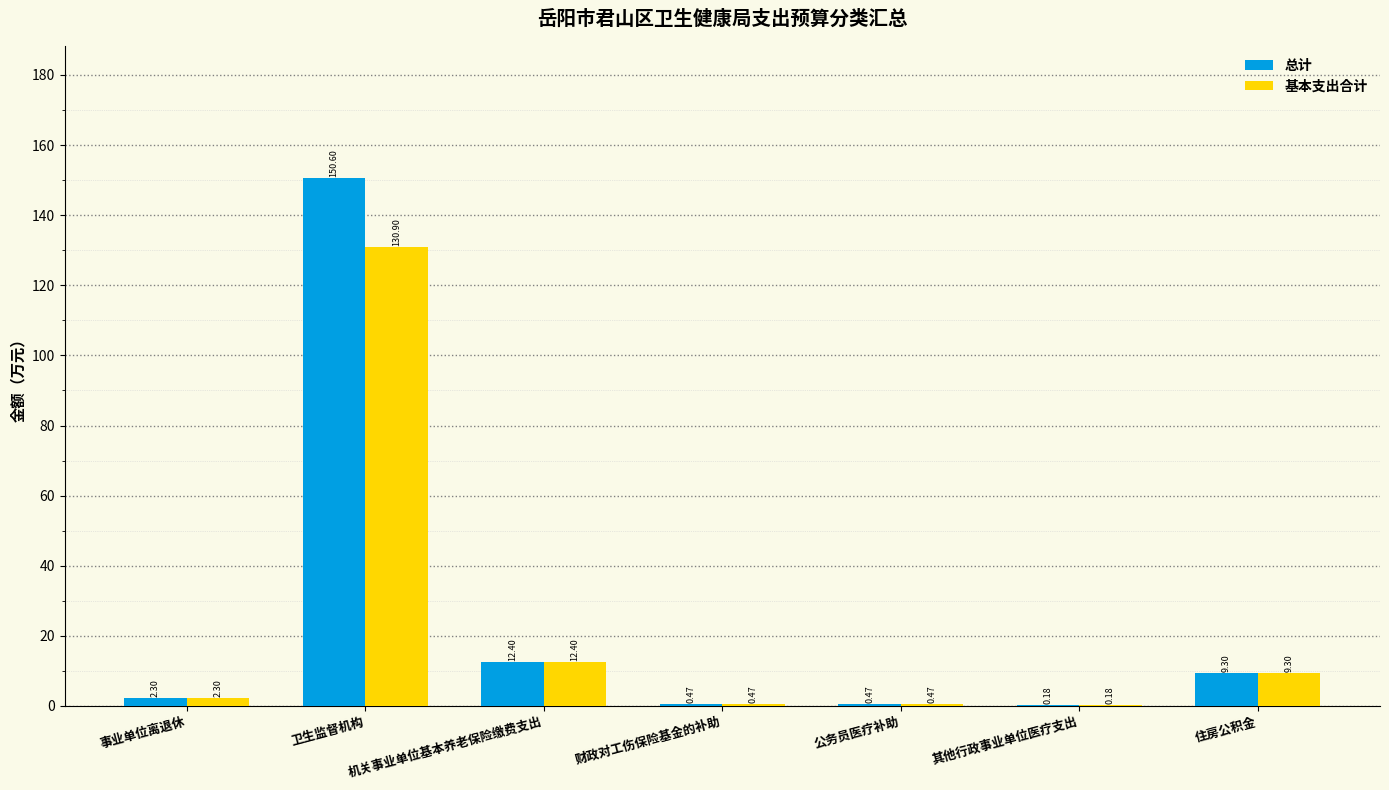

At which label does 基本支出合计 reach its peak?

卫生监督机构